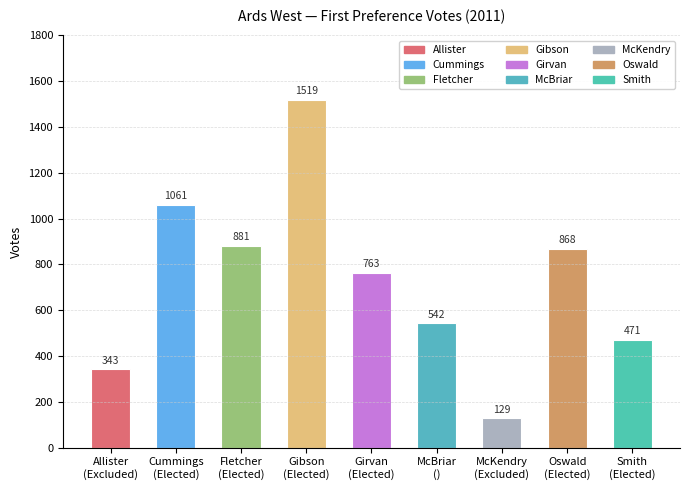

Is it true that the value at McKendry
(Excluded) is 59?

False